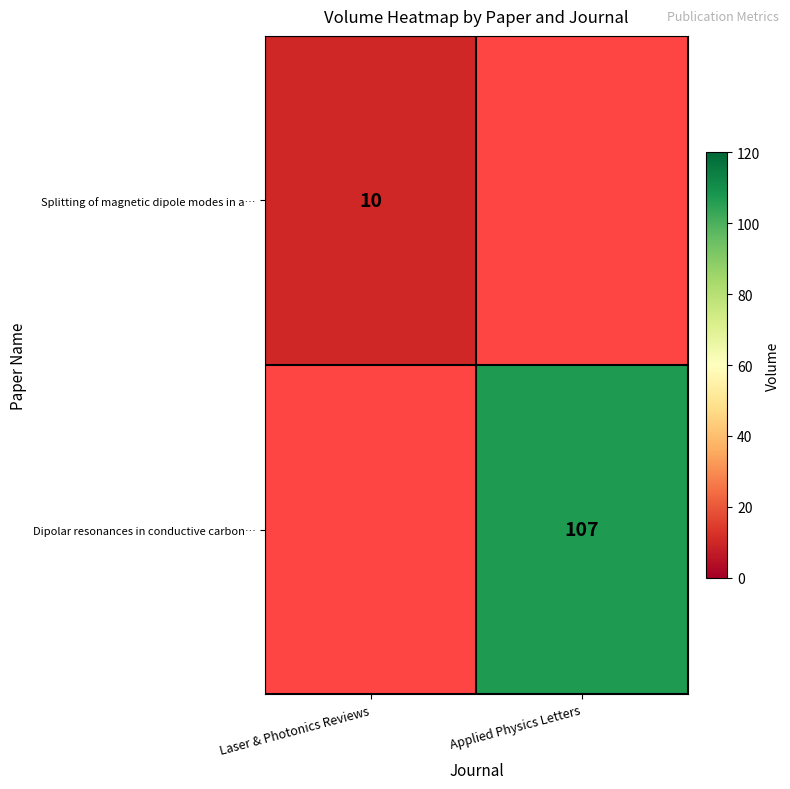

The value of Dipolar resonances in conductive carbon… at Applied Physics Letters is 107. True or false?

True